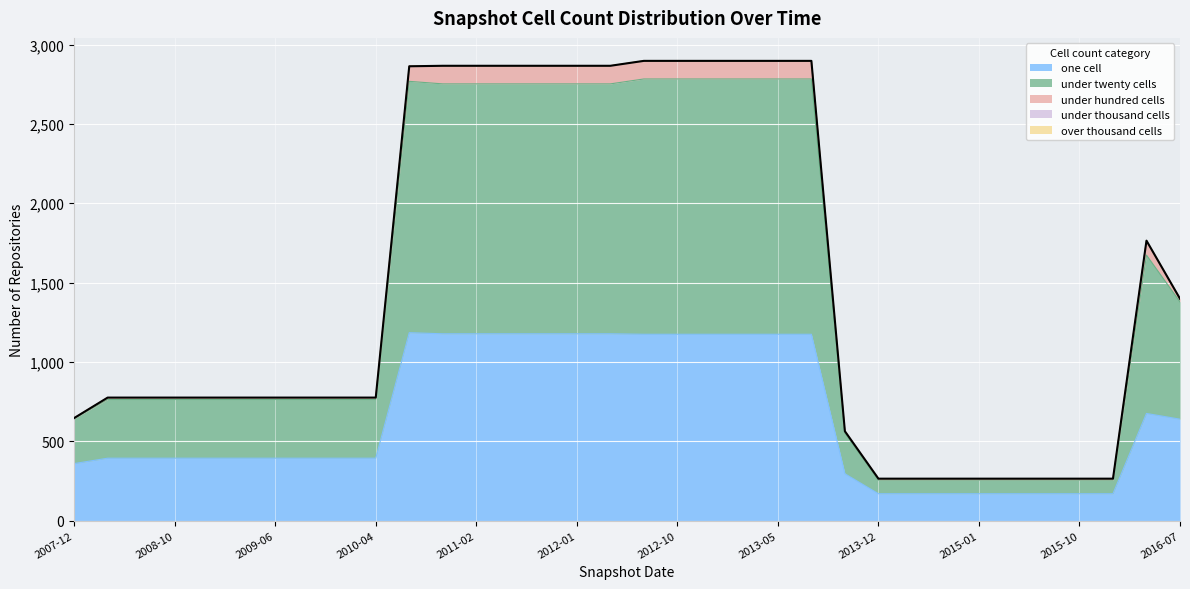

True or false: one_cell and over_thousand_cells cross at least once.

False